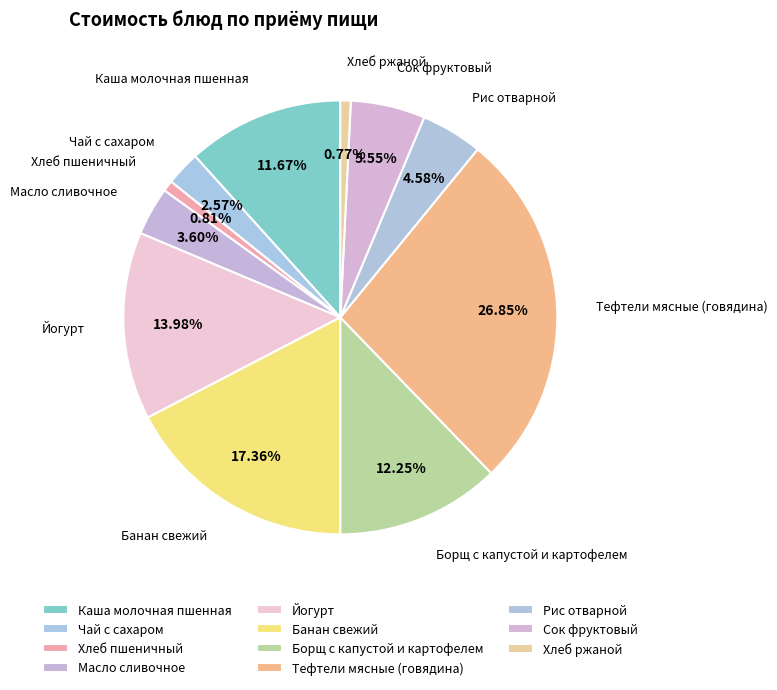

Is the sum of Чай с сахаром and Сок фруктовый greater than half?

No